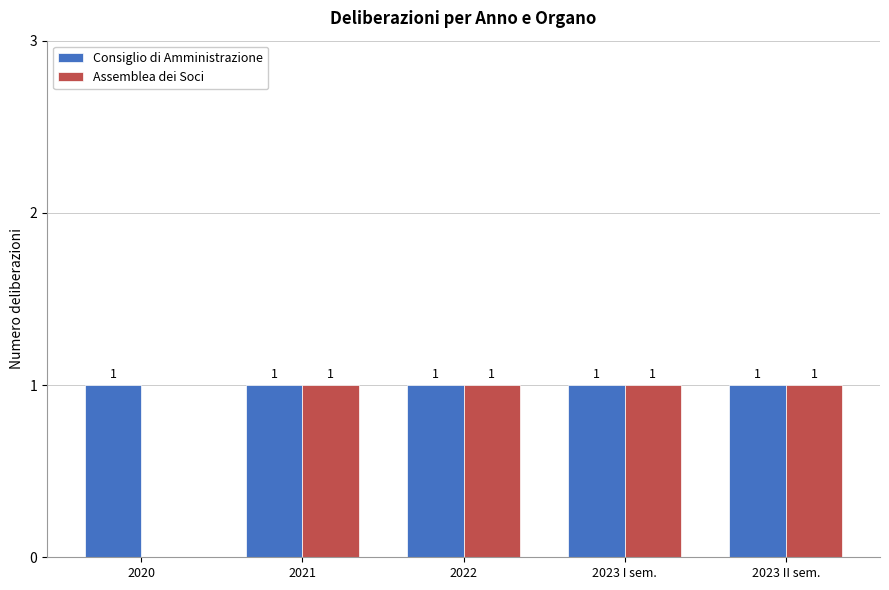

What are all the series names shown in the legend?

Consiglio di Amministrazione, Assemblea dei Soci